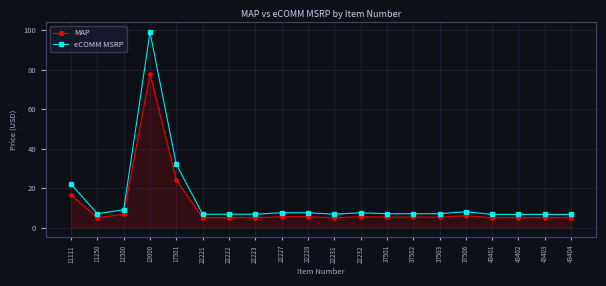

What is the sum of all eCOMM MSRP values?

274.1